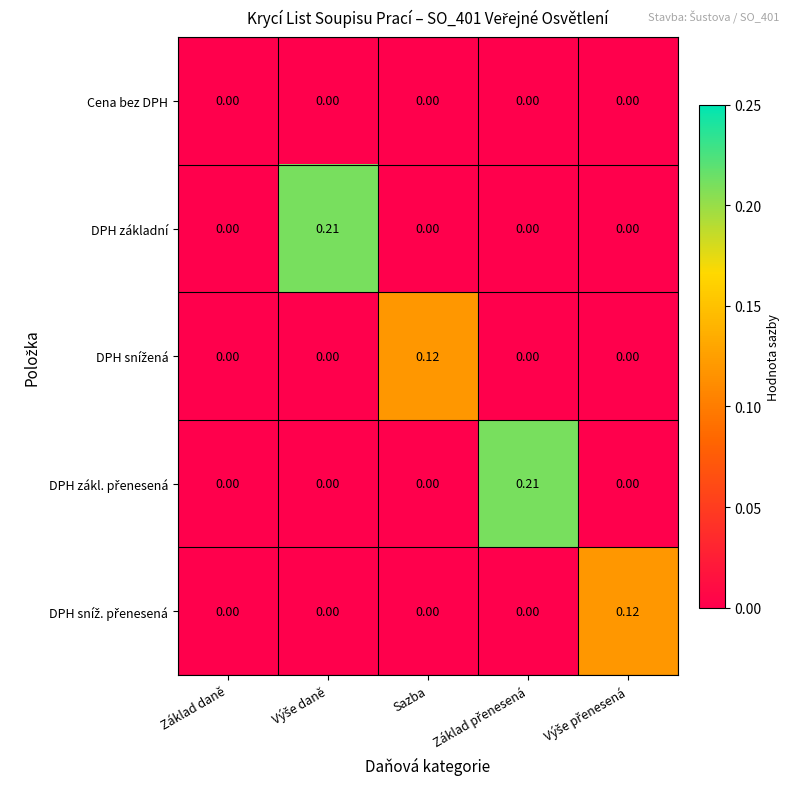

Which series has the largest total across all categories?

DPH základní